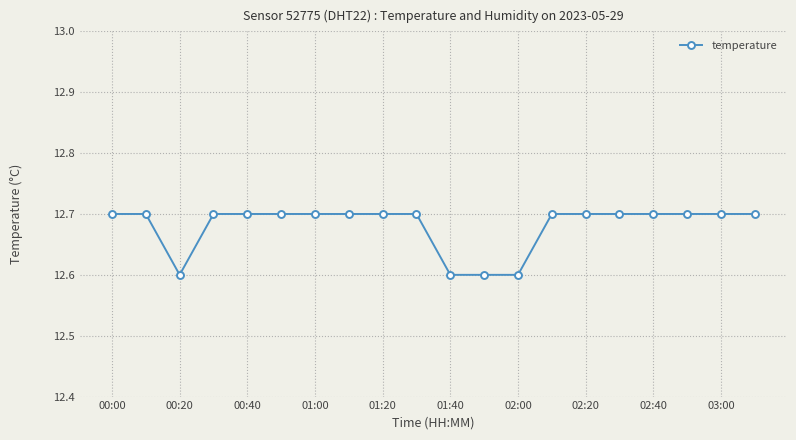

What is the minimum value shown in the chart?

12.6